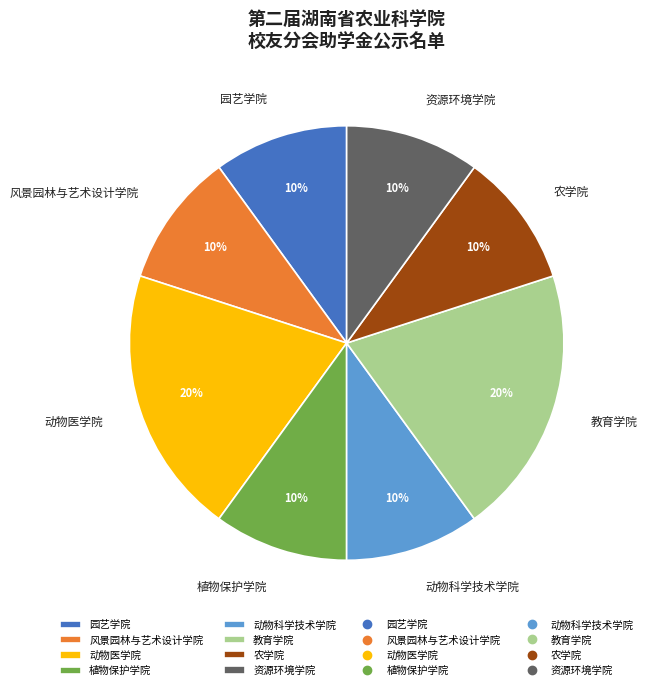

To the nearest percent, what is the average slice percentage?

12%